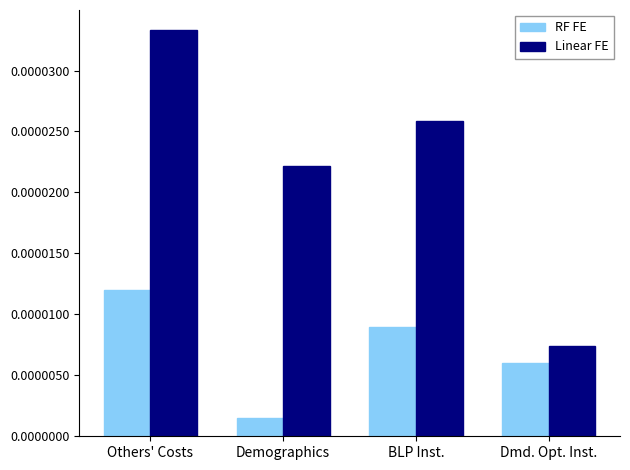

Rank the categories by RF FE value from lowest to highest.

Demographics, Dmd. Opt. Inst., BLP Inst., Others' Costs